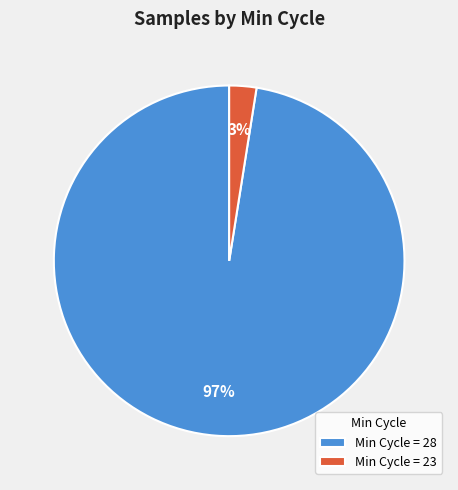

Is there a majority slice in this chart?

Yes